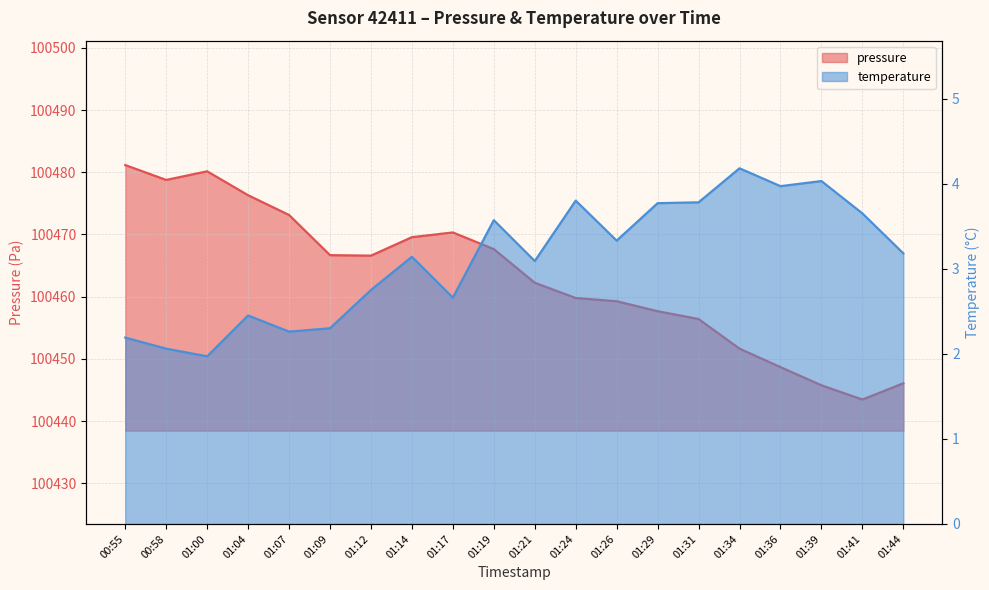

Rank the categories by pressure value from lowest to highest.

01:41, 01:39, 01:44, 01:36, 01:34, 01:31, 01:29, 01:26, 01:24, 01:21, 01:12, 01:09, 01:19, 01:14, 01:17, 01:07, 01:04, 00:58, 01:00, 00:55